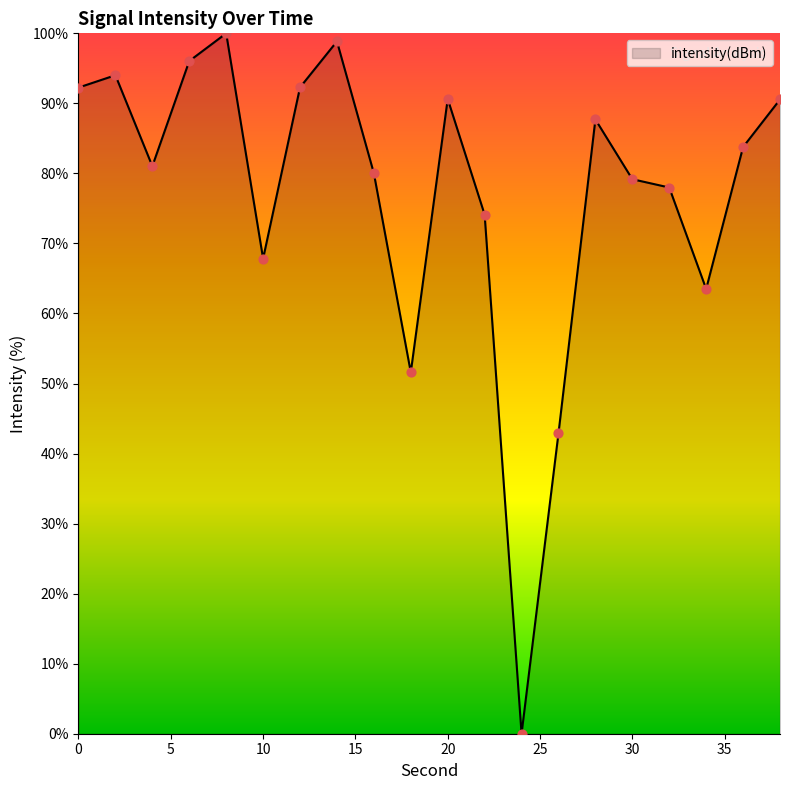

What is the difference between the maximum and minimum values?

100.0